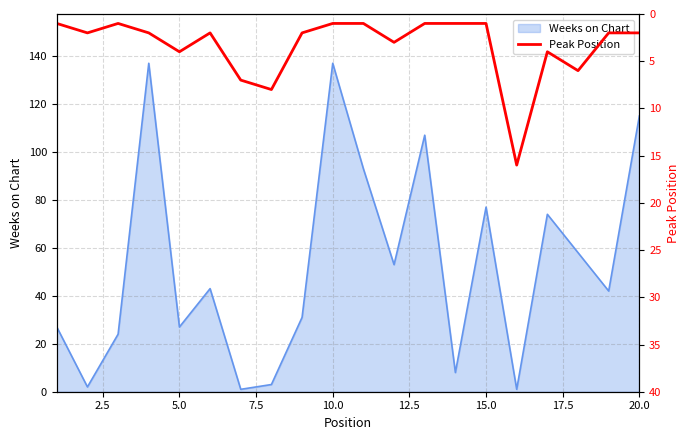

The Weeks on Chart series shows 25 at 20.0. True or false?

False